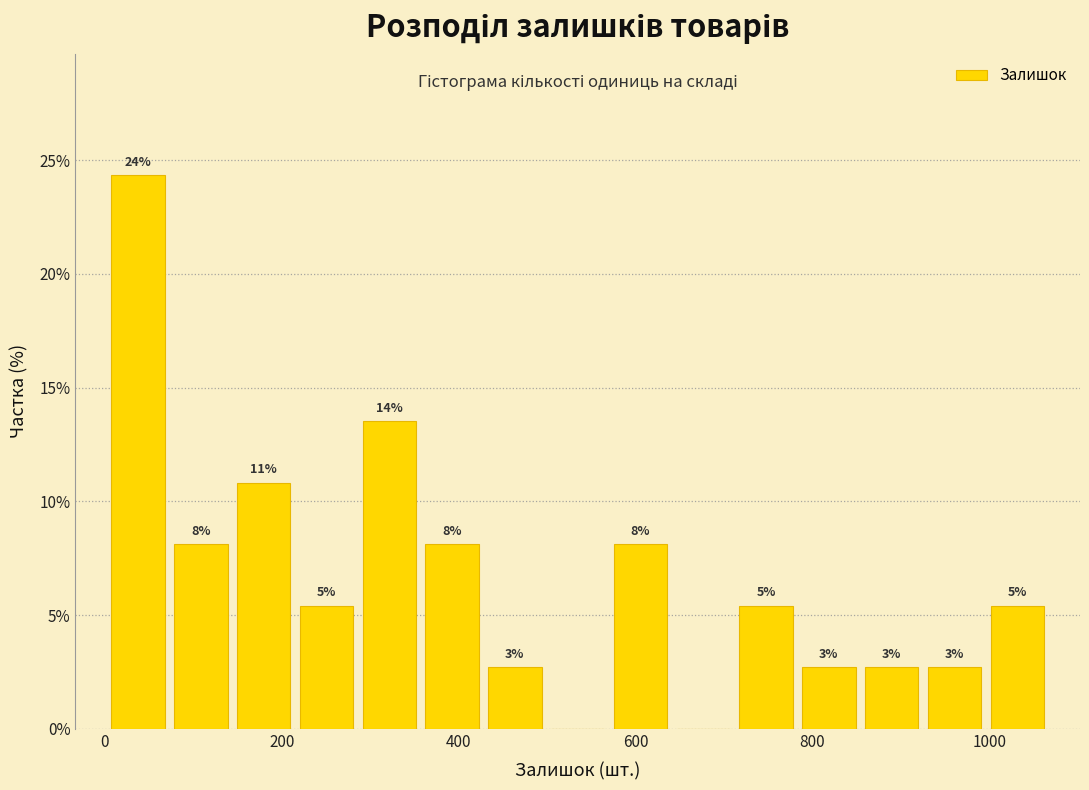

Read against the x-axis, roughly where is the centre of the tallest bar?

40